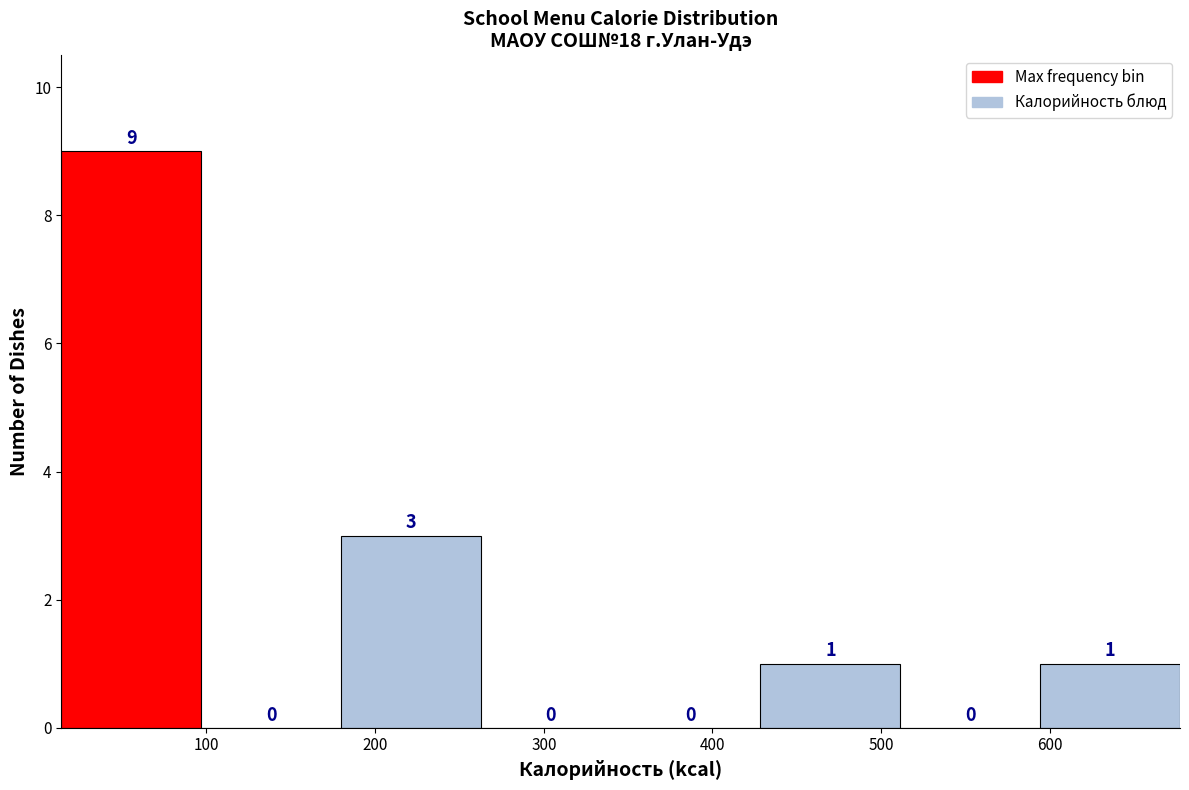

Over which range of the x-axis is the bar tallest?

10 to 100